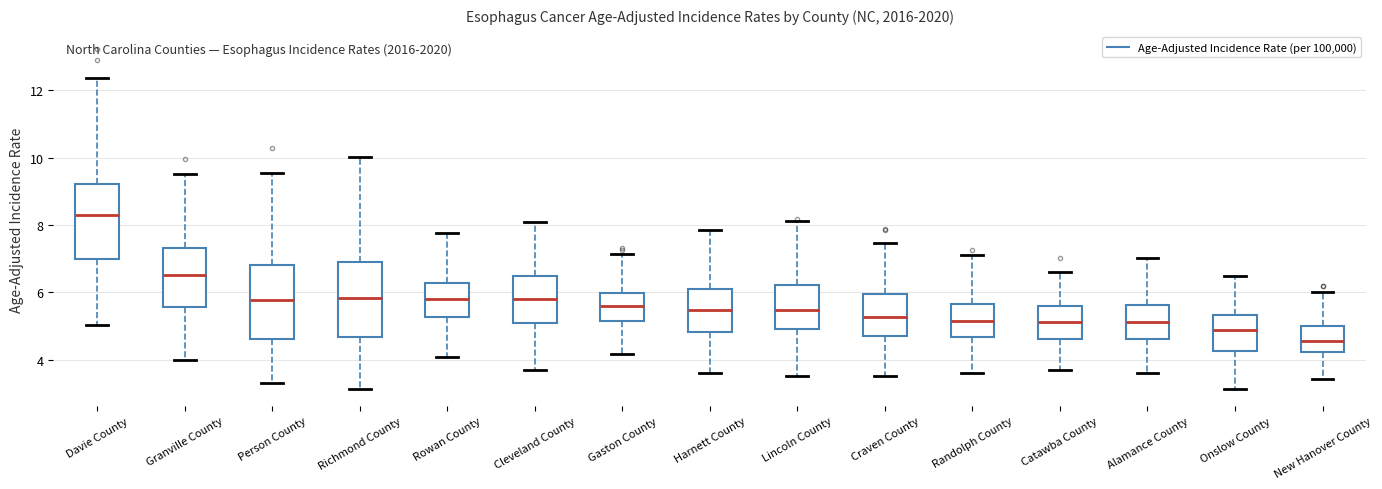

Which box's median line is the lowest?

New Hanover County